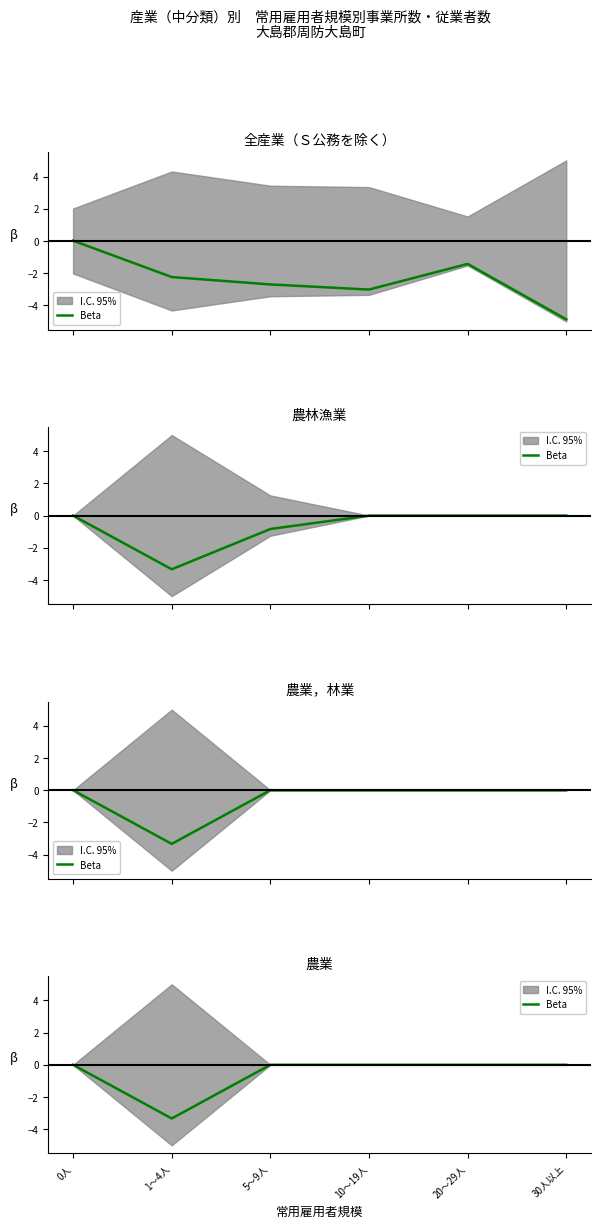

Reading right to left, list all the values displayed in this chart.

30人以上=0.0	20～29人=0.0	10～19人=0.0	5～9人=0.0	1～4人=-3.3	0人=0.0